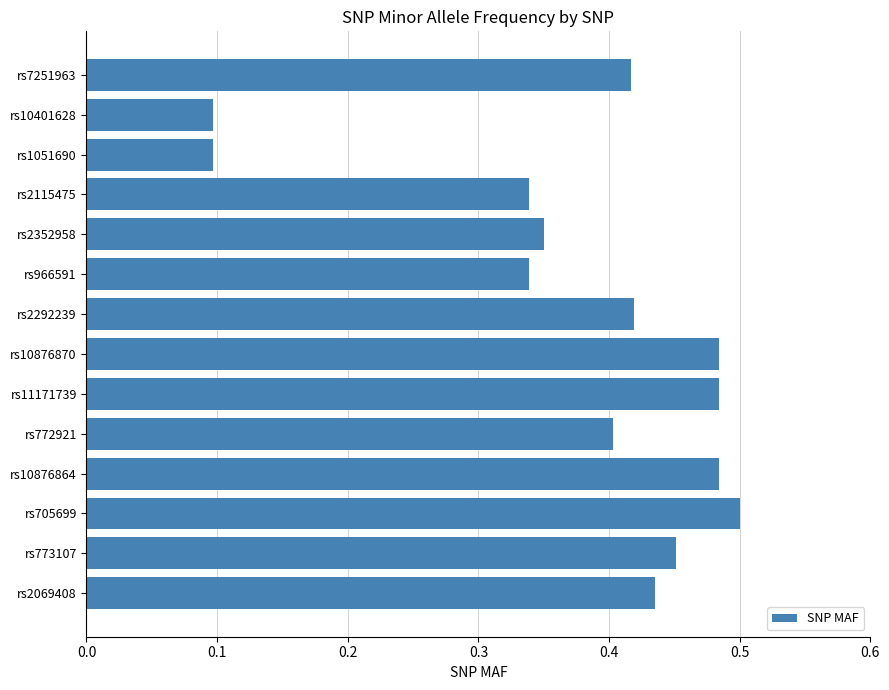

How many values are between 0 and 1?

14